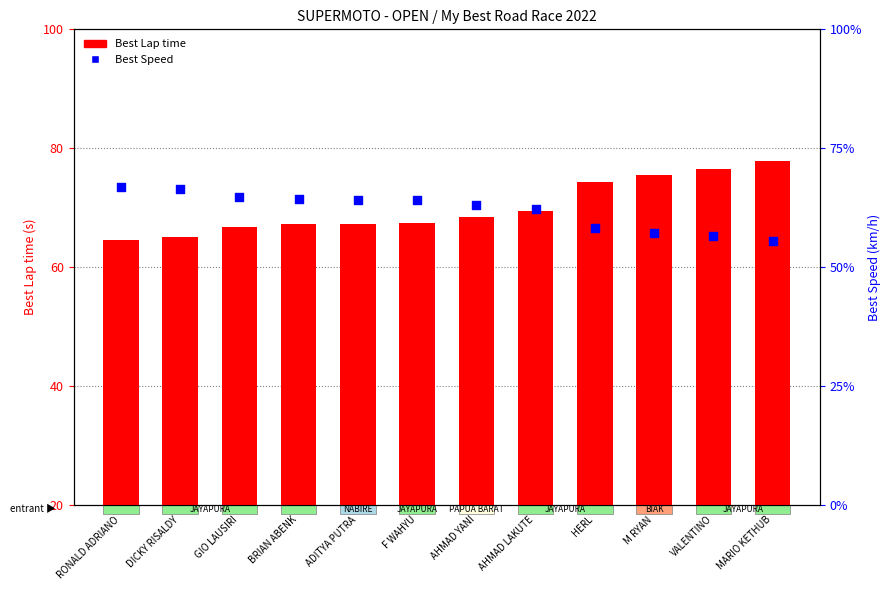

At which category is the sum across all series the highest?

MARIO KETHUB